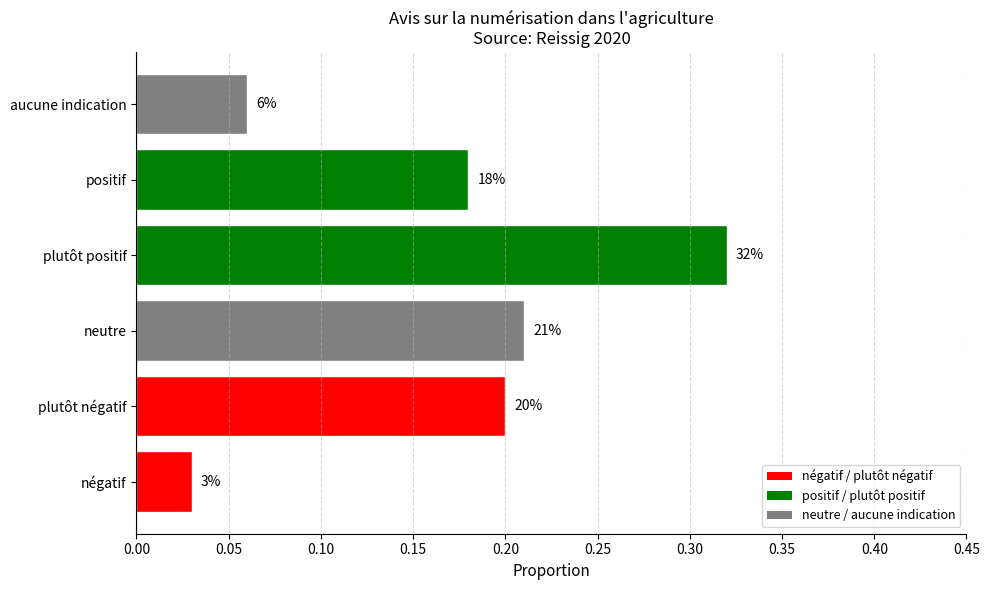

What is the difference between the second highest and minimum values?

0.2